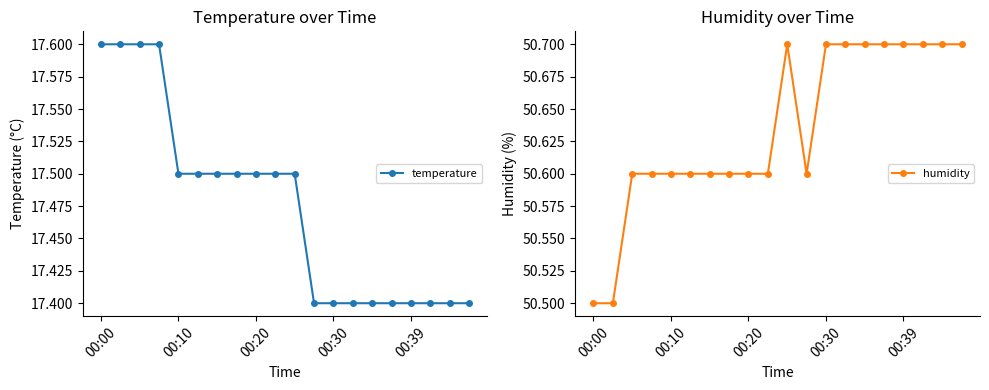

What is the minimum value for temperature?

17.4